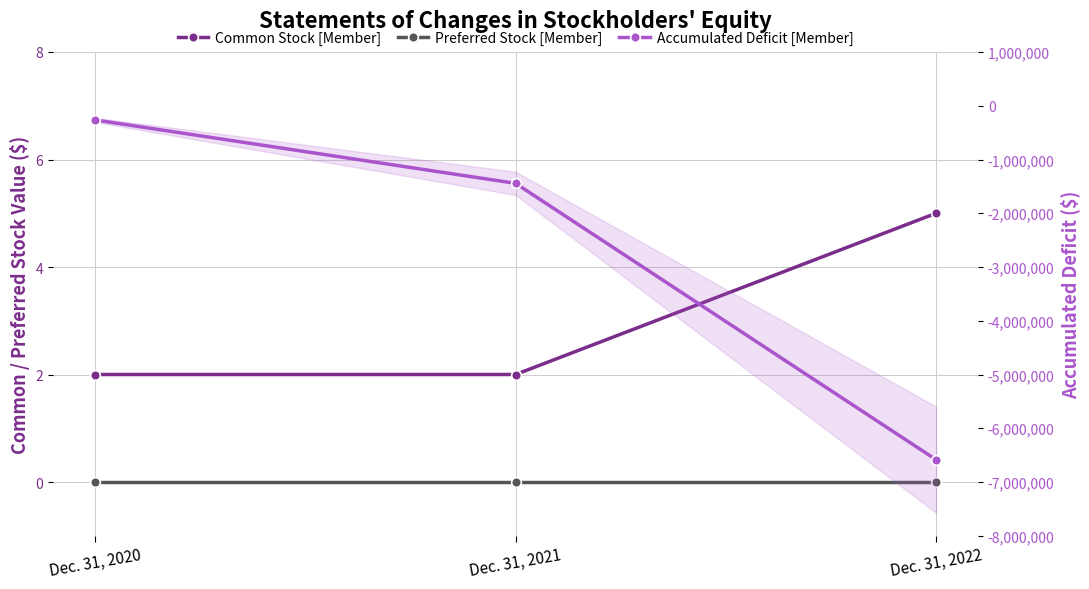

Which category has the highest value in the Preferred Stock [Member] series?

Dec. 31, 2020